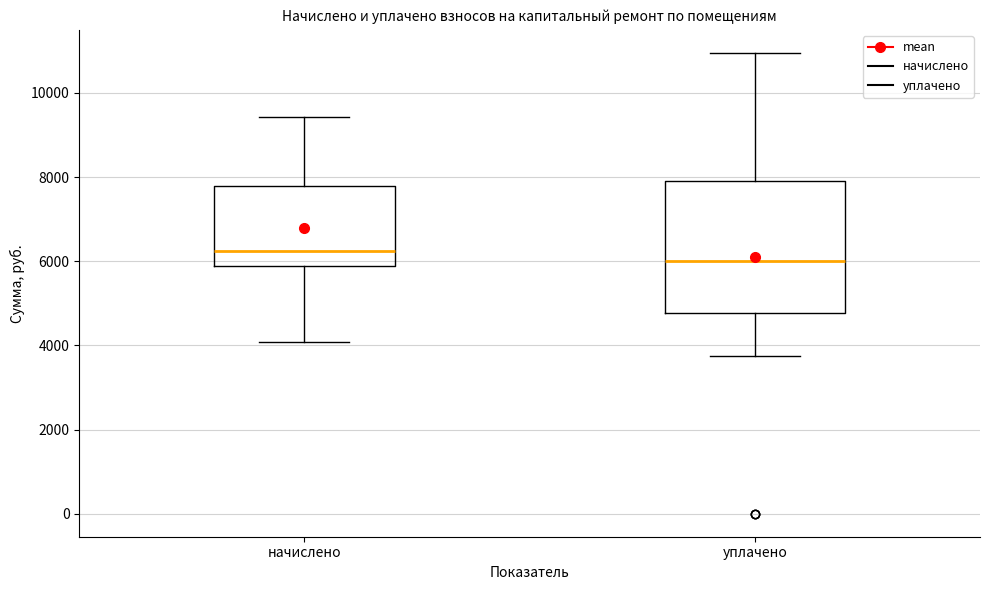

Where does the upper whisker of the box for уплачено end on the y-axis? The values are not printed on the chart, so give them approximately, as read against the axis.

11000